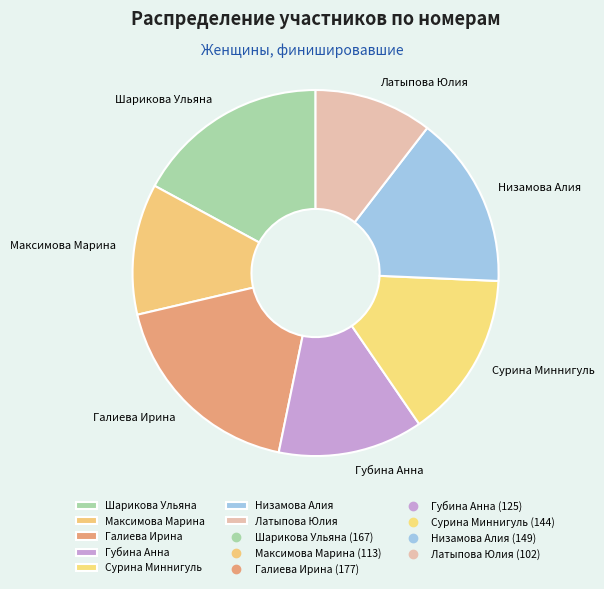

Do Сурина Миннигуль and Максимова Марина together represent more than half of the pie?

No